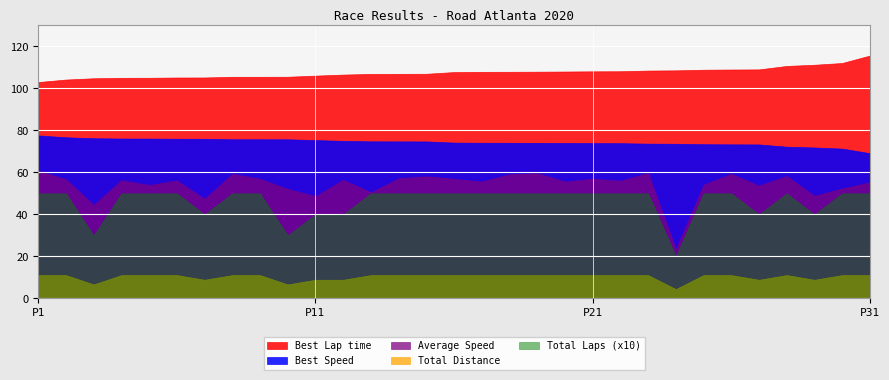

The value of Total Laps (x10) at P11 is 40.0. True or false?

True